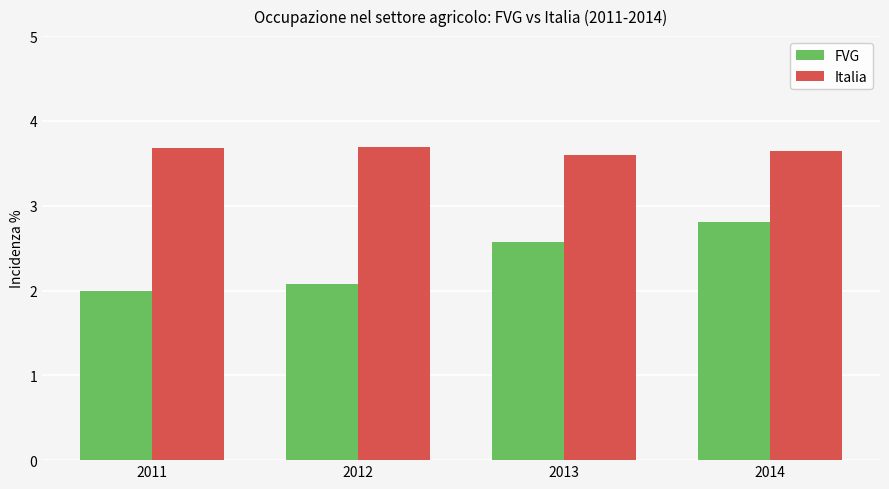

What is the average value of the Italia series?

3.7